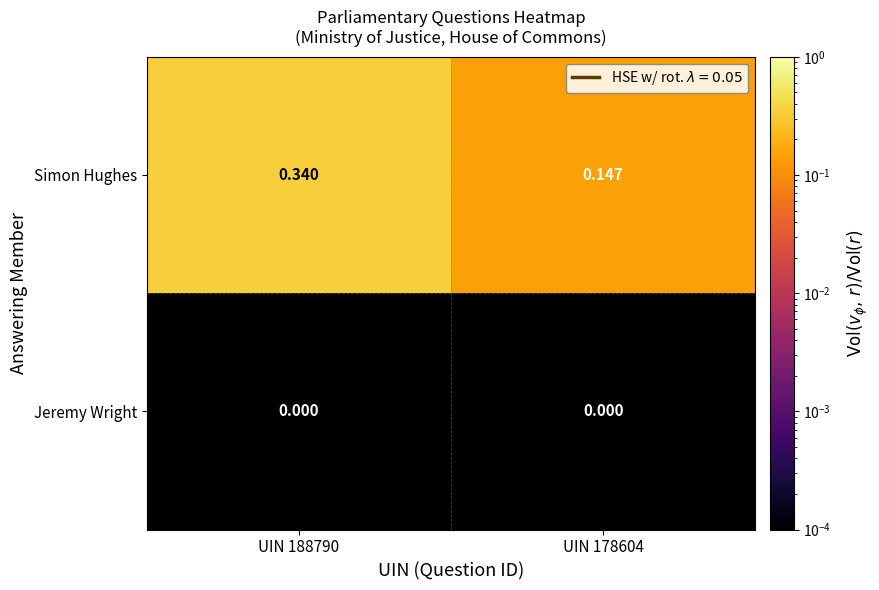

At how many categories does at least one series exceed 0?

2